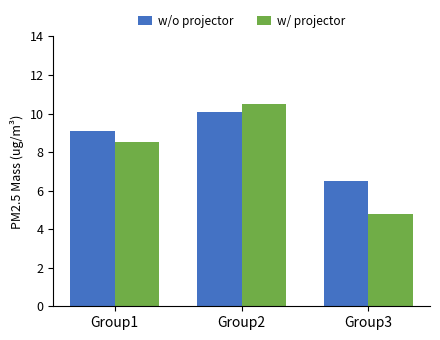

What are all the series names shown in the legend?

w/o projector, w/ projector